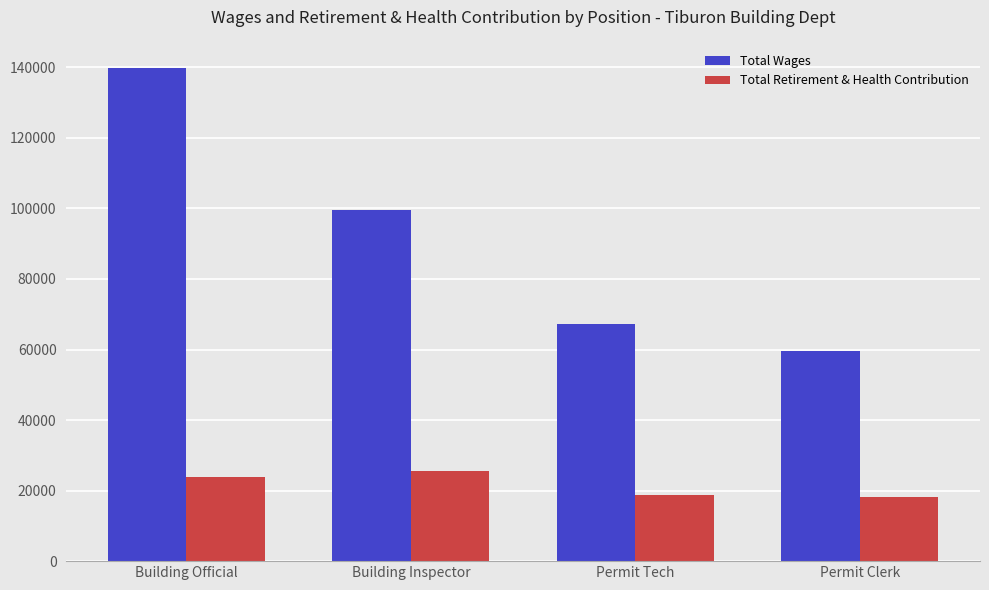

Which category has the highest value in the Total Wages series?

Building Official